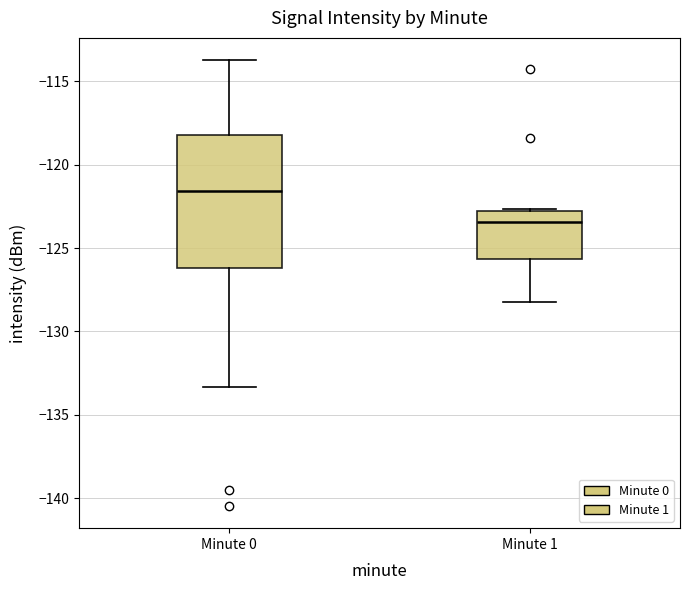

Which box's median line is the highest?

Minute 0